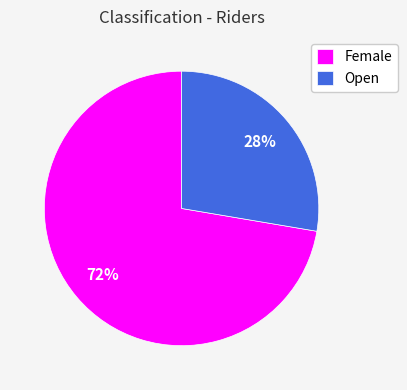

How many slices are in this pie chart?

2